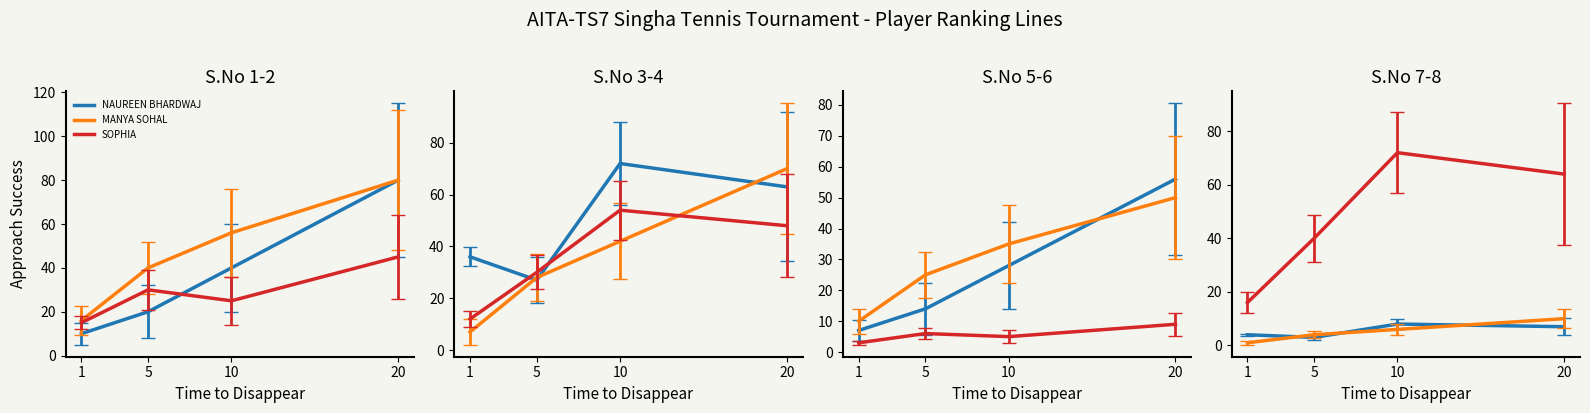

Which category has the highest value in the NAUREEN BHARDWAJ series?

20